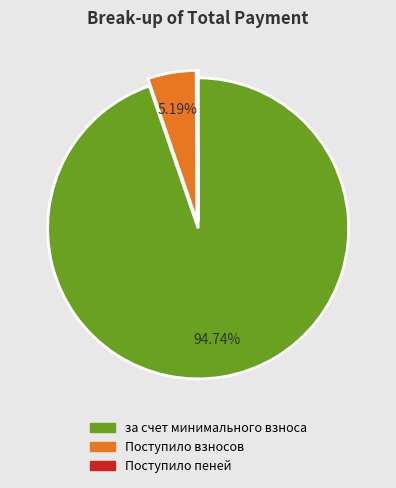

Does за счет минимального взноса represent more than half of the total?

Yes